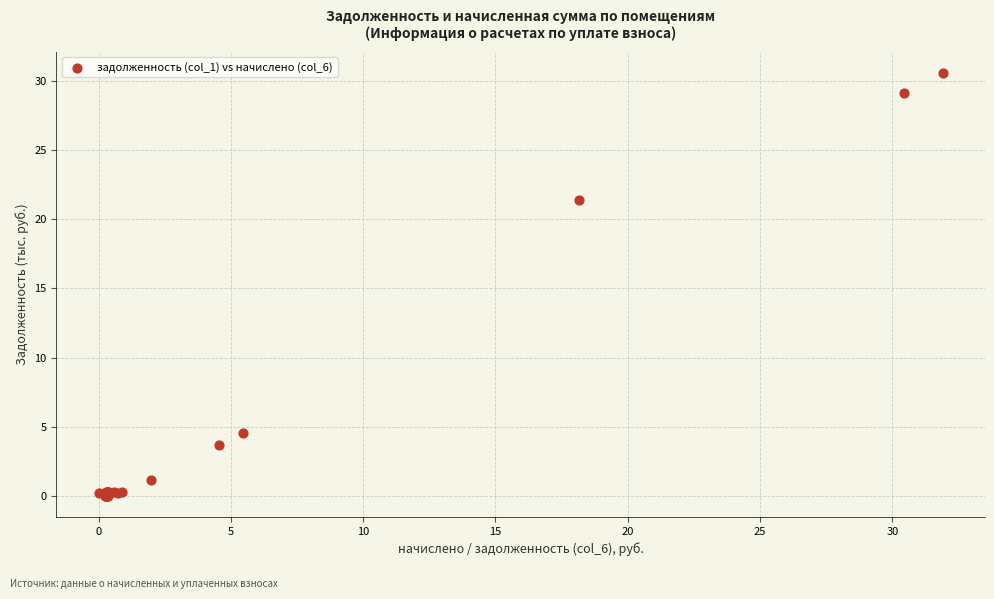

What Y value in the scatter plot is closest to 15?

21.4